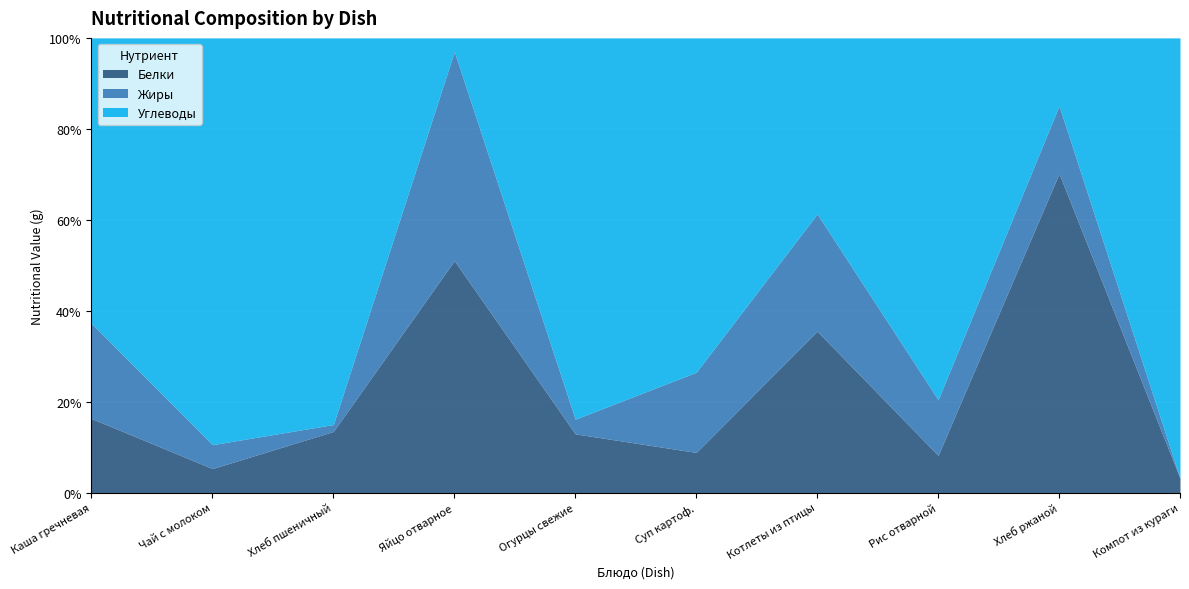

Is it true that Жиры equals 0.3 at Хлеб пшеничный?

True